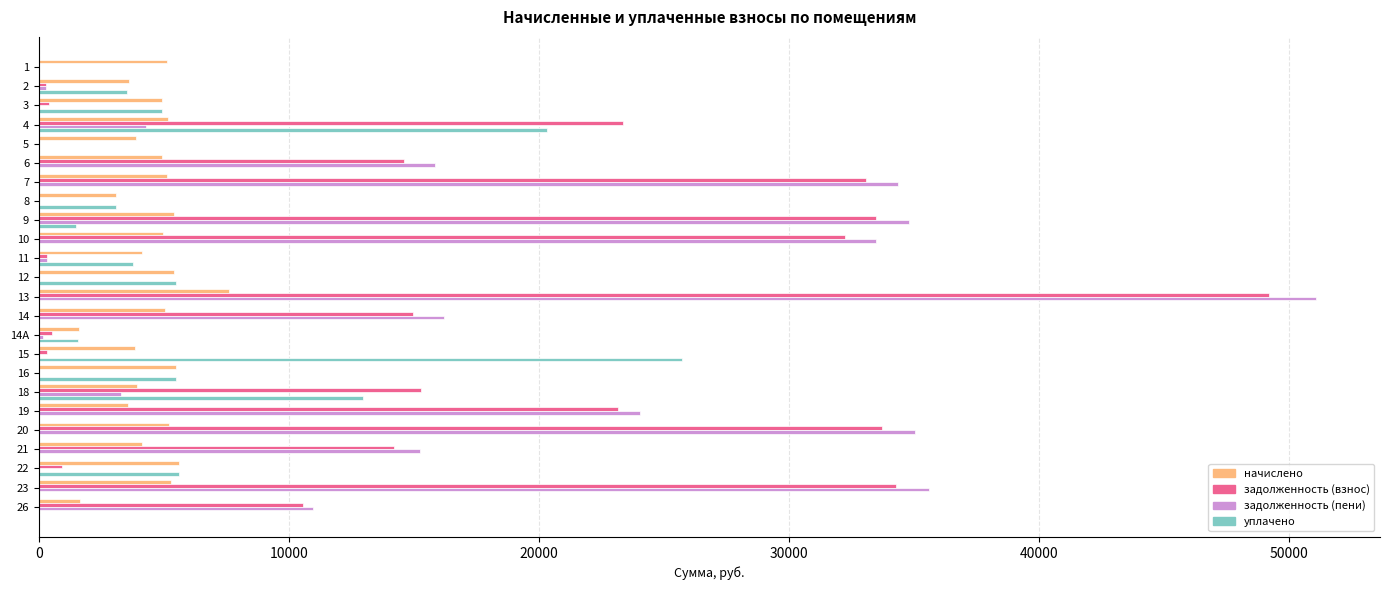

At which category is the sum across all series the highest?

13